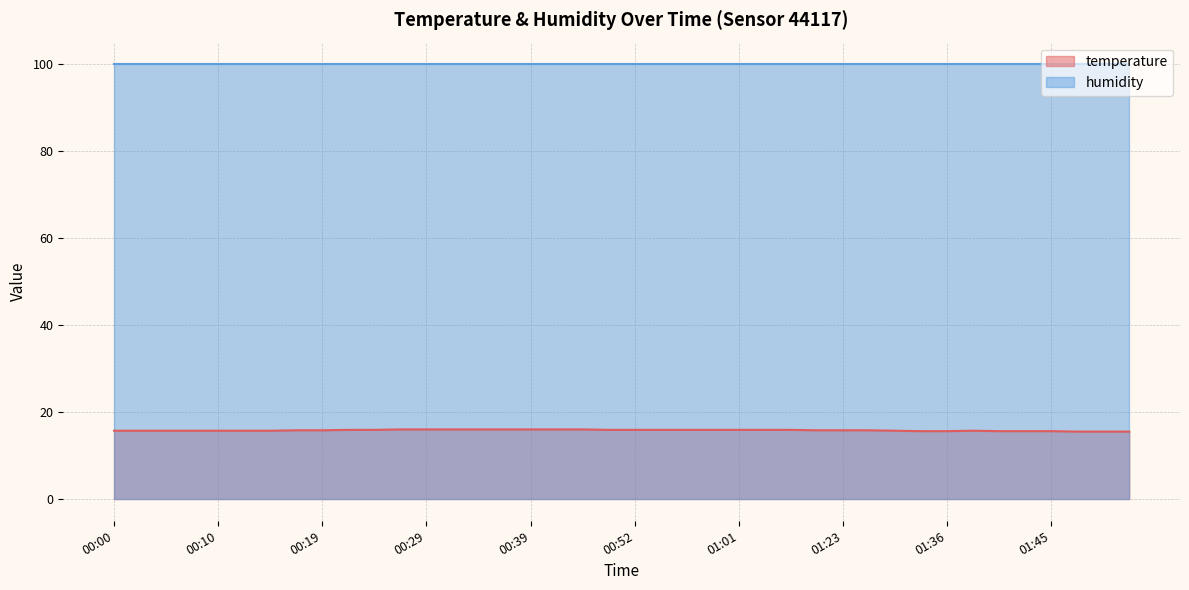

The value at 01:40 is 27.9. True or false?

False